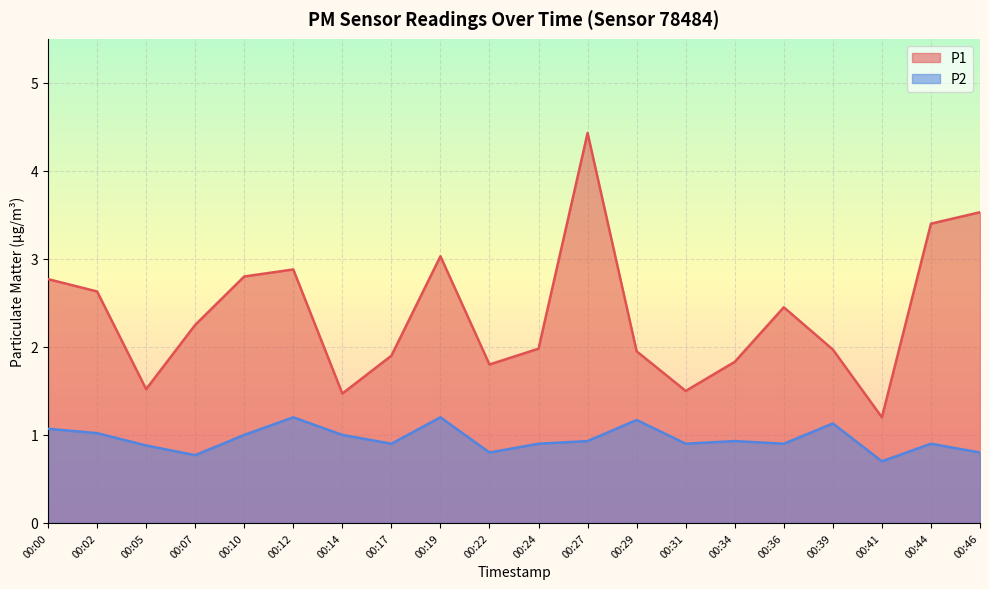

In P2, how many points are lower than both neighbors (excluding endpoints)?

6